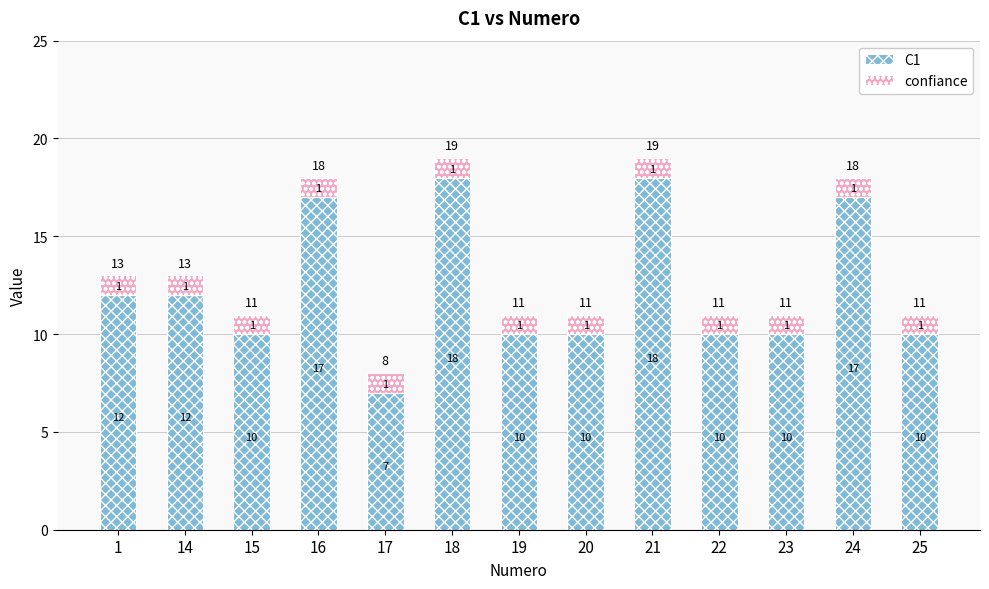

At which label does C1 reach its minimum?

17